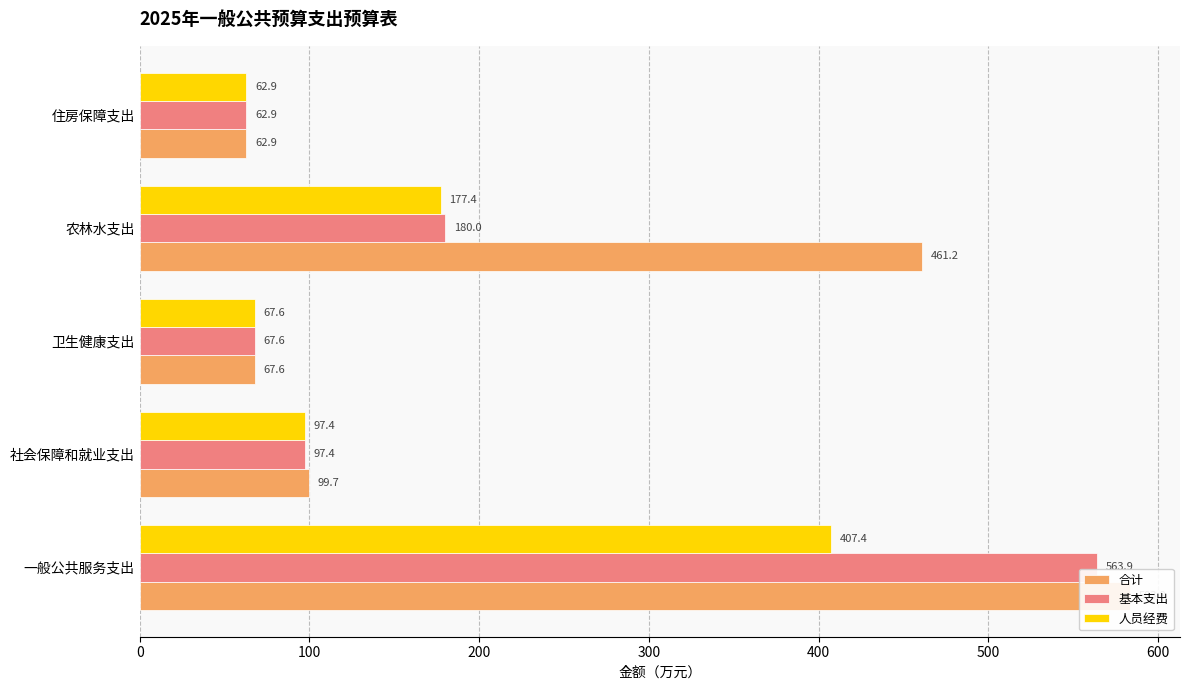

At how many categories does at least one series exceed 219?

2